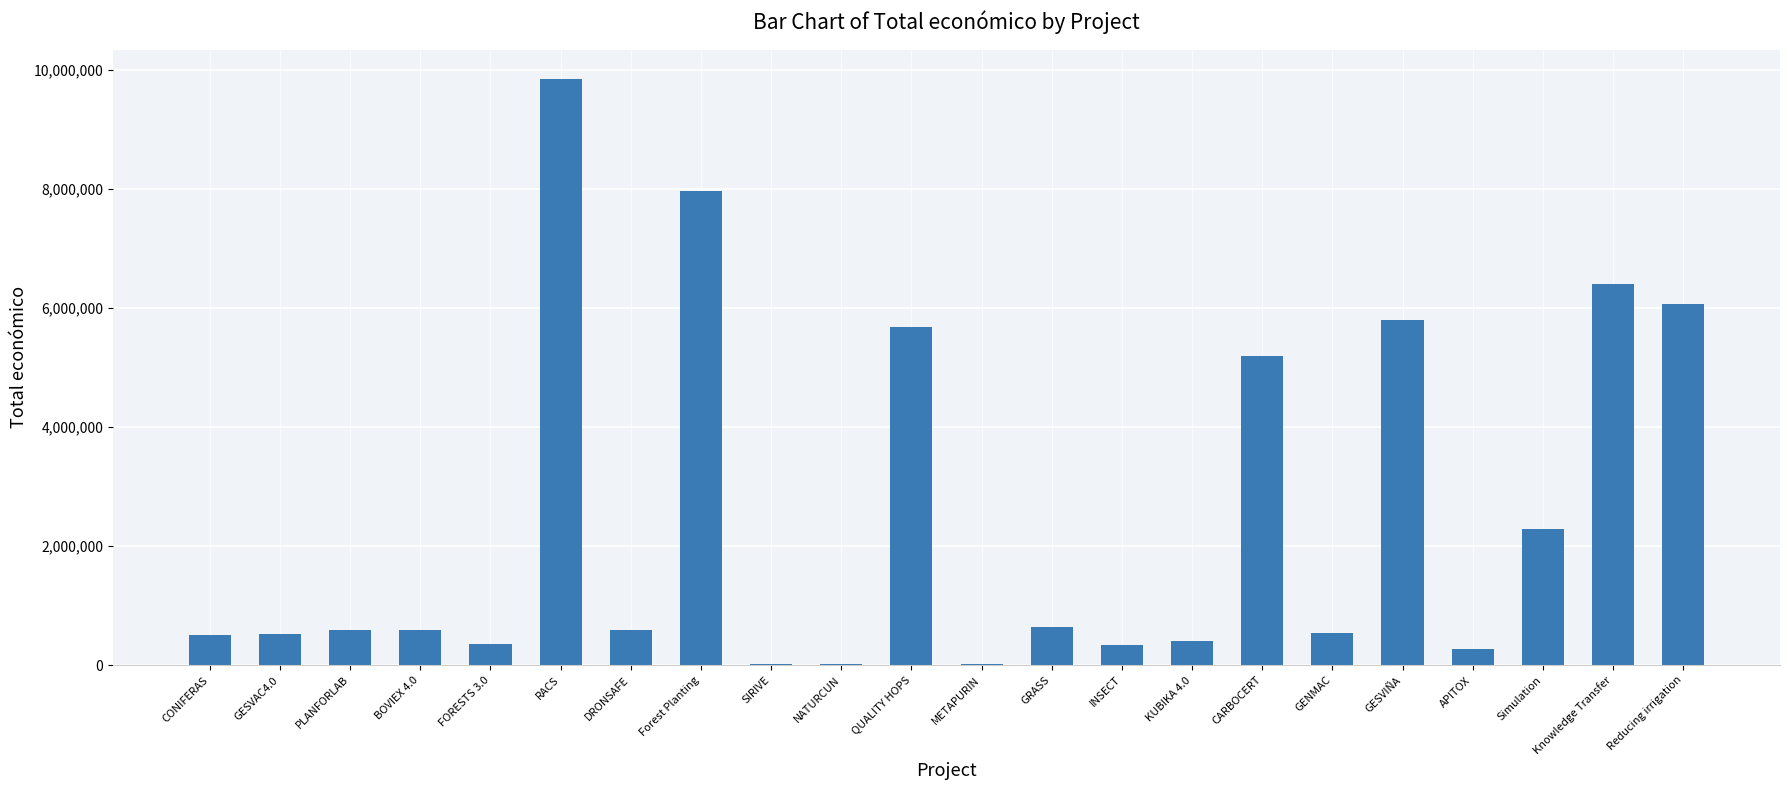

Which has a higher value, SIRIVE or BOVIEX 4.0?

BOVIEX 4.0